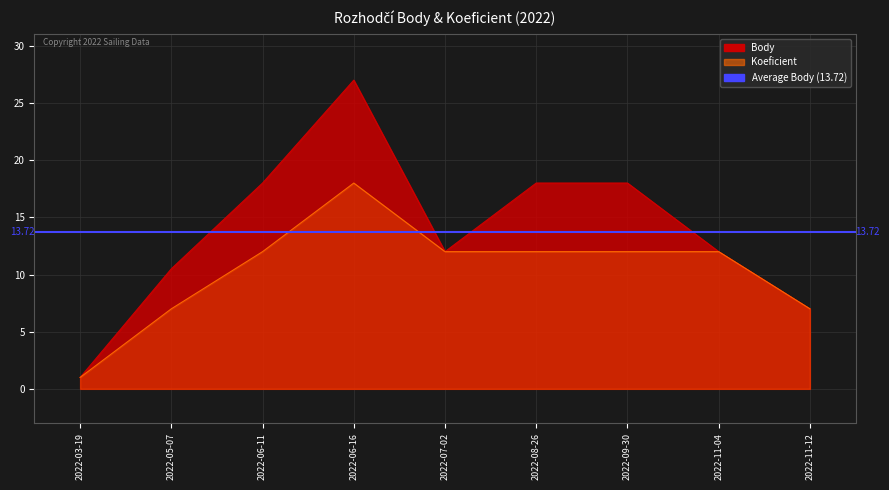

What is the greatest value displayed?

27.0